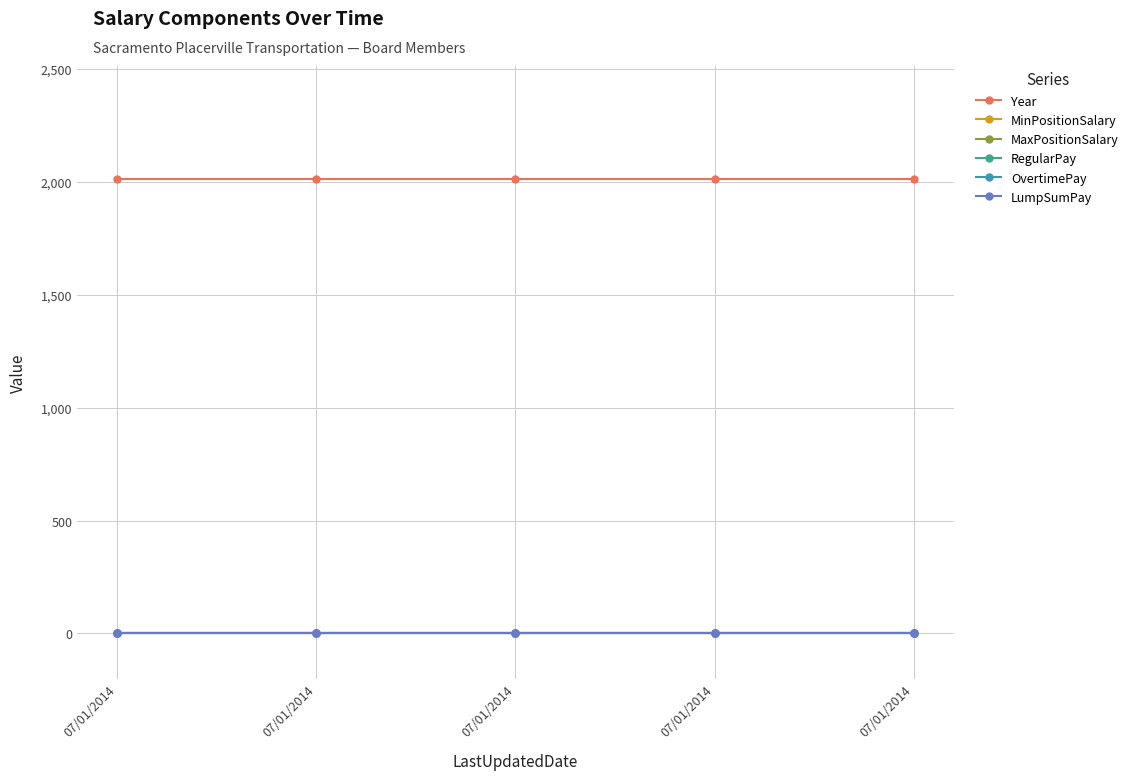

Reading right to left, what are all the values shown in this chart?

Year: 07/01/2014=2012	07/01/2014=2012	07/01/2014=2012	07/01/2014=2012	07/01/2014=2012
MinPositionSalary: 07/01/2014=0	07/01/2014=0	07/01/2014=0	07/01/2014=0	07/01/2014=0
MaxPositionSalary: 07/01/2014=0	07/01/2014=0	07/01/2014=0	07/01/2014=0	07/01/2014=0
RegularPay: 07/01/2014=0	07/01/2014=0	07/01/2014=0	07/01/2014=0	07/01/2014=0
OvertimePay: 07/01/2014=0	07/01/2014=0	07/01/2014=0	07/01/2014=0	07/01/2014=0
LumpSumPay: 07/01/2014=0	07/01/2014=0	07/01/2014=0	07/01/2014=0	07/01/2014=0